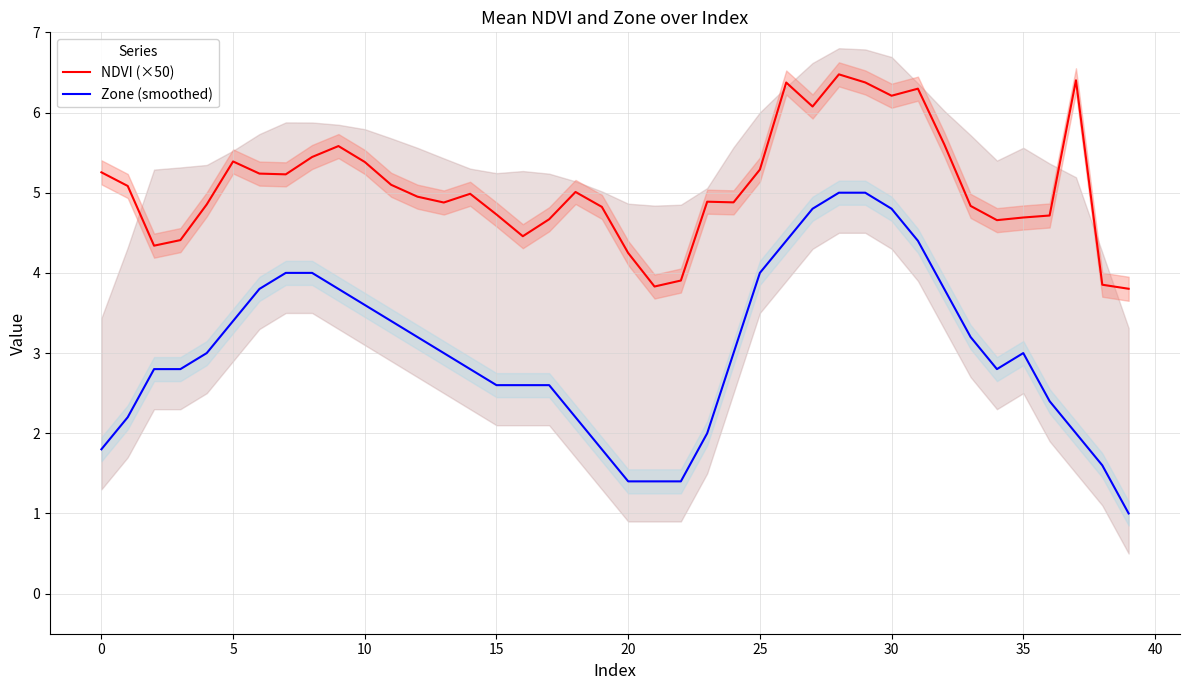

List the series in order of their overall mean, lowest first.

Zone (smoothed), NDVI (×50)